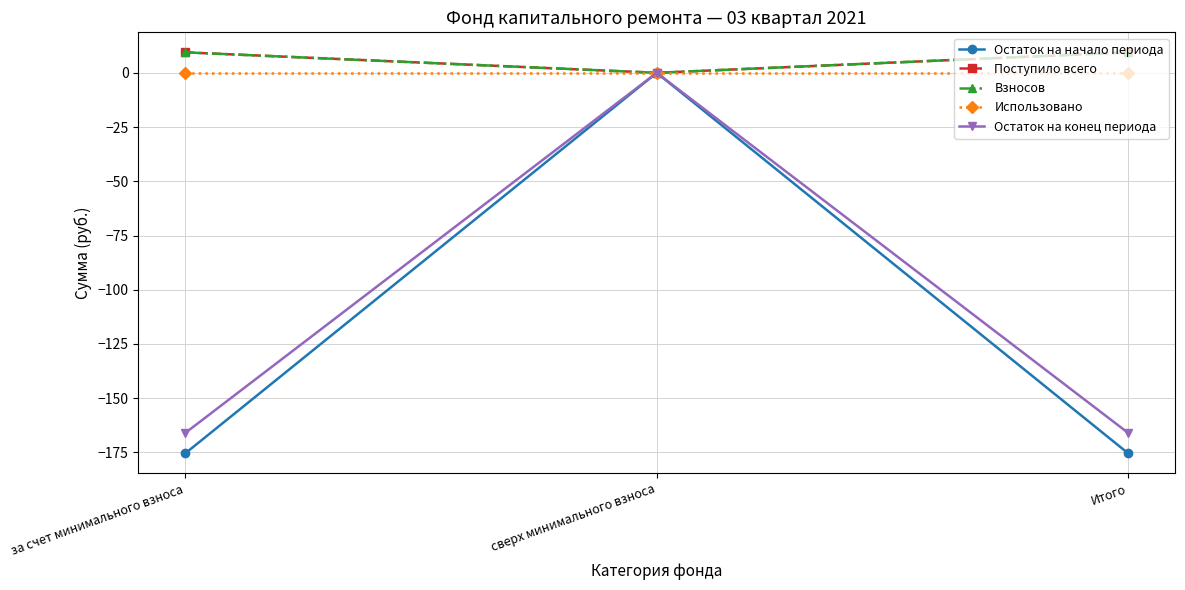

Is the value of Остаток на начало периода at сверх минимального взноса greater than the value of Использовано at сверх минимального взноса?

No